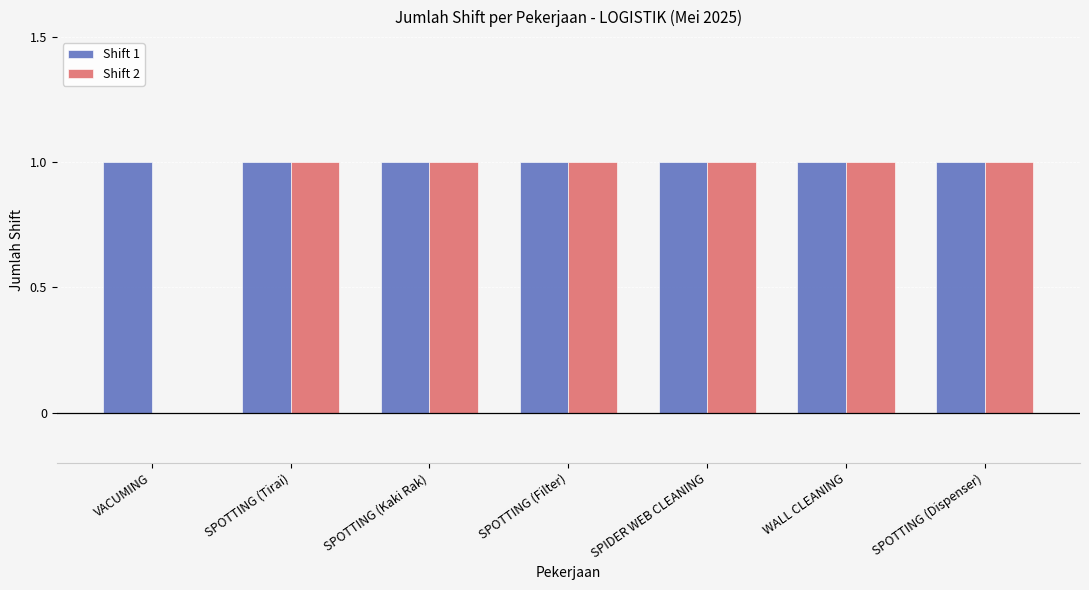

Is it true that Shift 2 equals 1 at SPOTTING (Kaki Rak)?

True